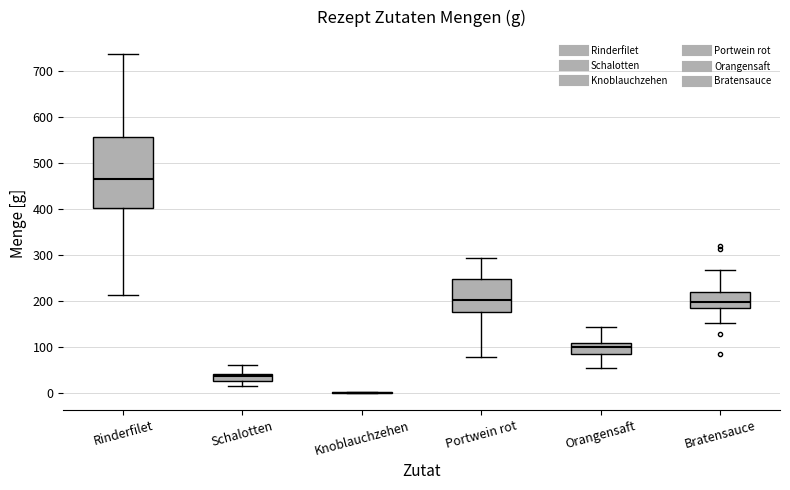

Comparing the boxes themselves (not the whiskers), which one is the tallest?

Rinderfilet